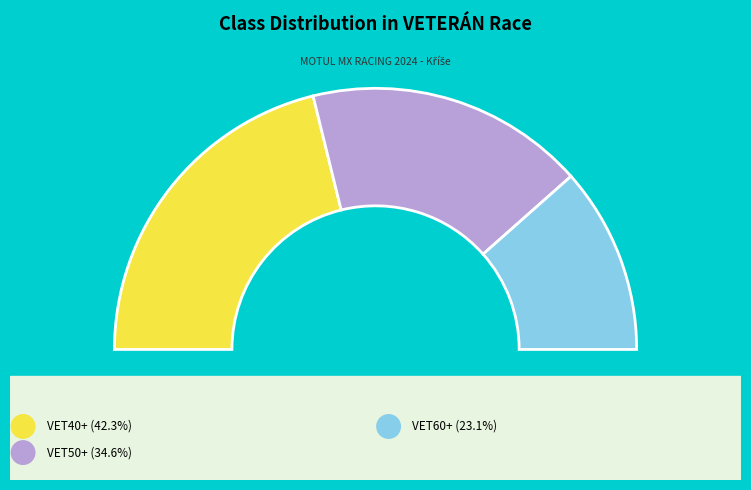

To the nearest percent, what is the difference between the VET60+ and VET50+ slice percentages?

12%